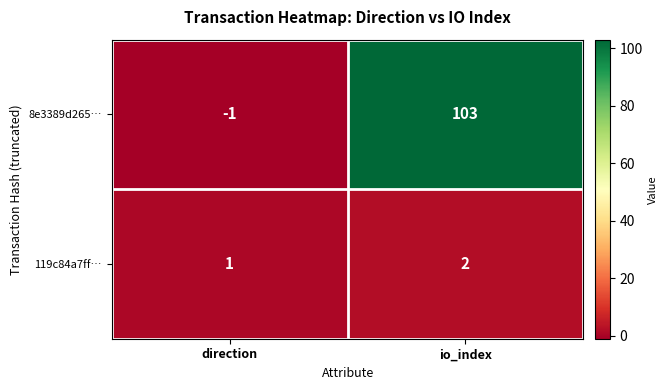

Which series has the largest total across all categories?

8e3389d265…